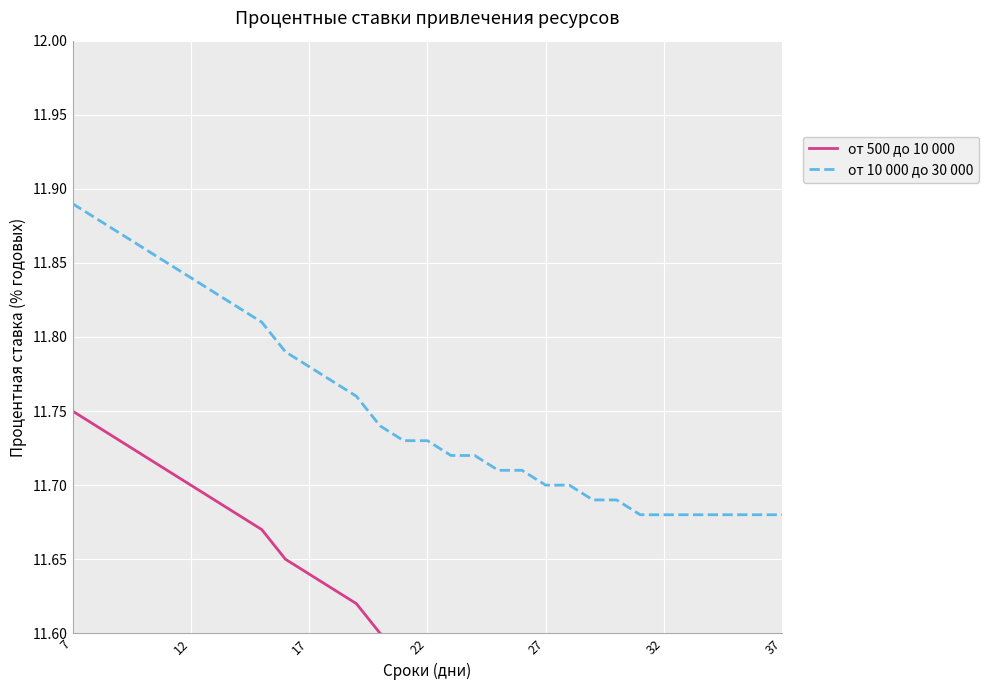

What is the difference between the maximum and minimum values in the от 500 до 10 000 series?

0.2